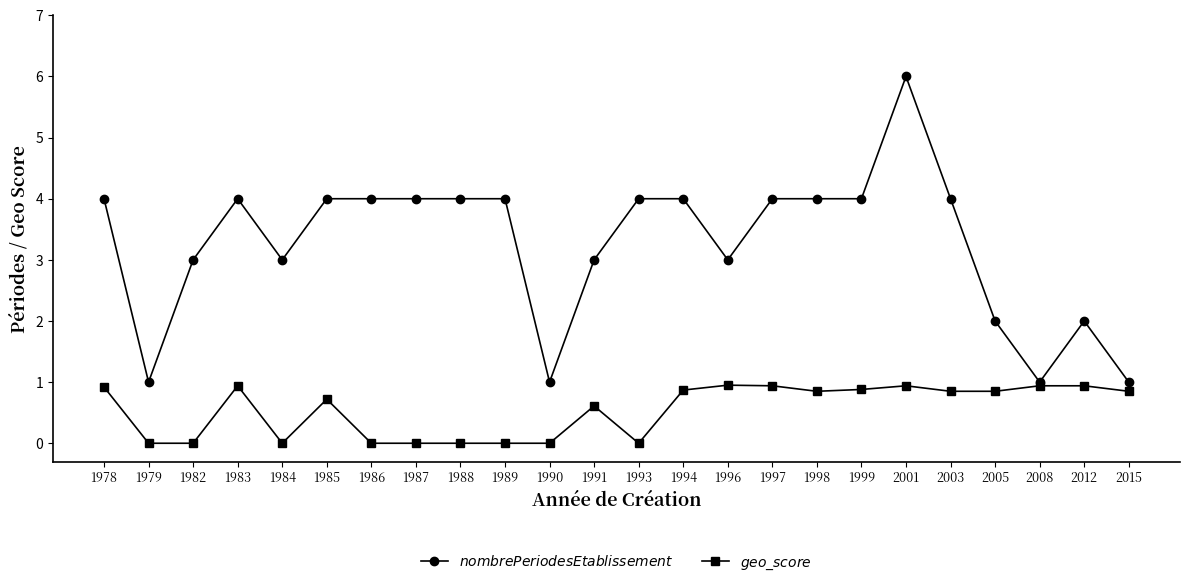

What is the spread (max minus min) of values at 1991?

2.4